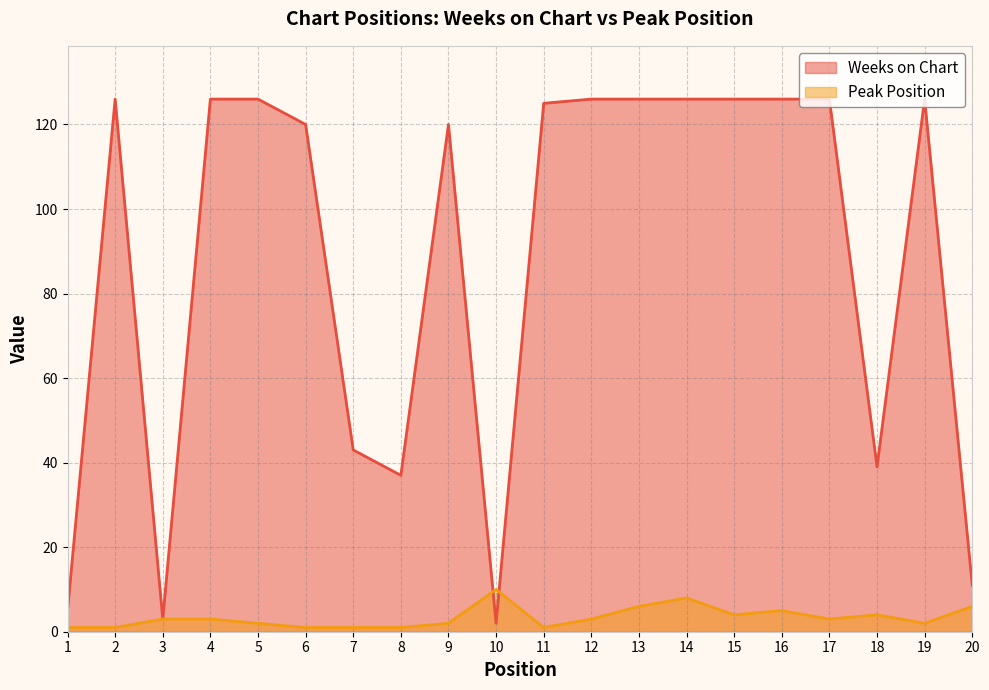

Reading left to right, extract all data points from this chart.

Weeks on Chart: 1=5	2=126	3=3	4=126	5=126	6=120	7=43	8=37	9=120	10=2	11=125	12=126	13=126	14=126	15=126	16=126	17=126	18=39	19=126	20=11
Peak Position: 1=1	2=1	3=3	4=3	5=2	6=1	7=1	8=1	9=2	10=10	11=1	12=3	13=6	14=8	15=4	16=5	17=3	18=4	19=2	20=6